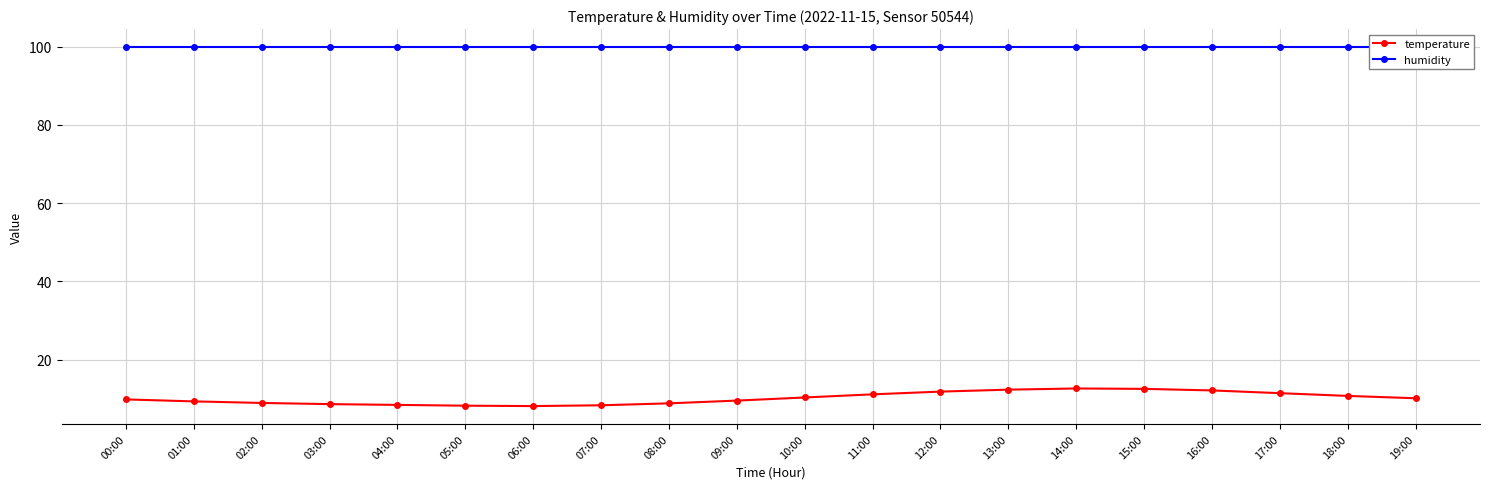

What are all the series names shown in the legend?

temperature, humidity